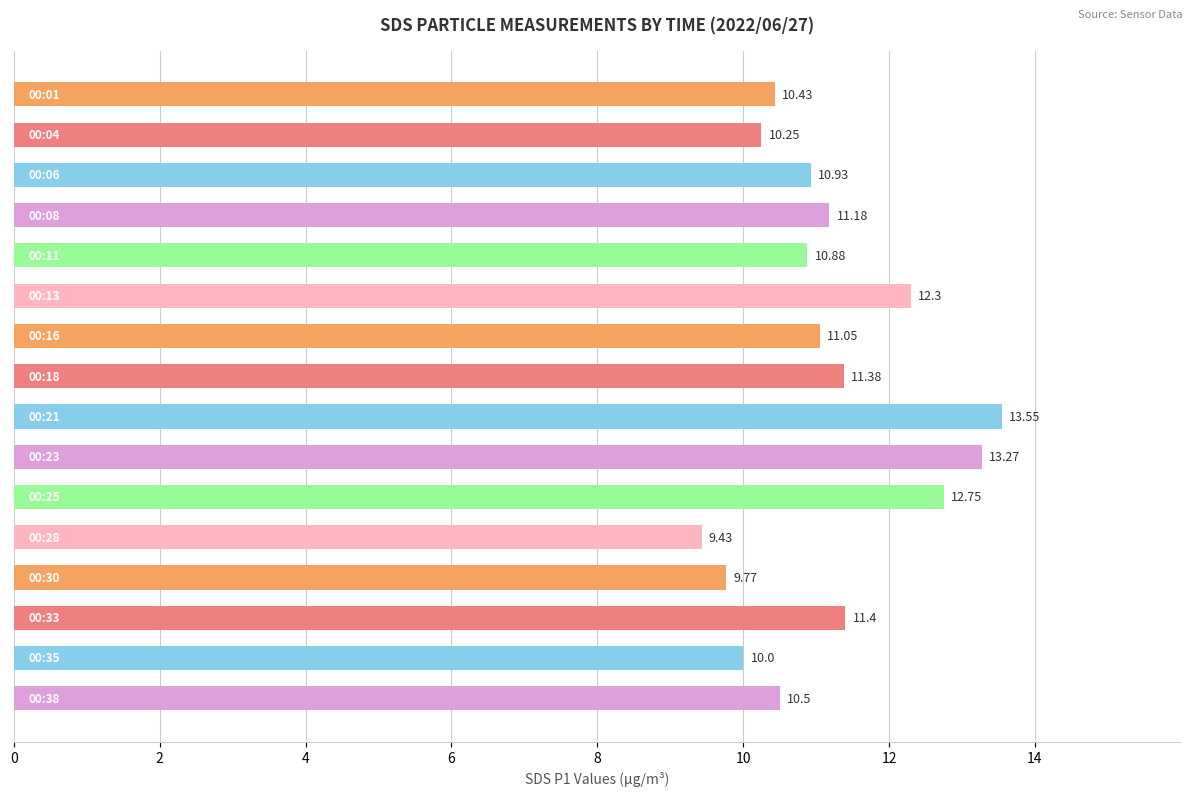

What is the difference between the second highest and minimum values?

3.8